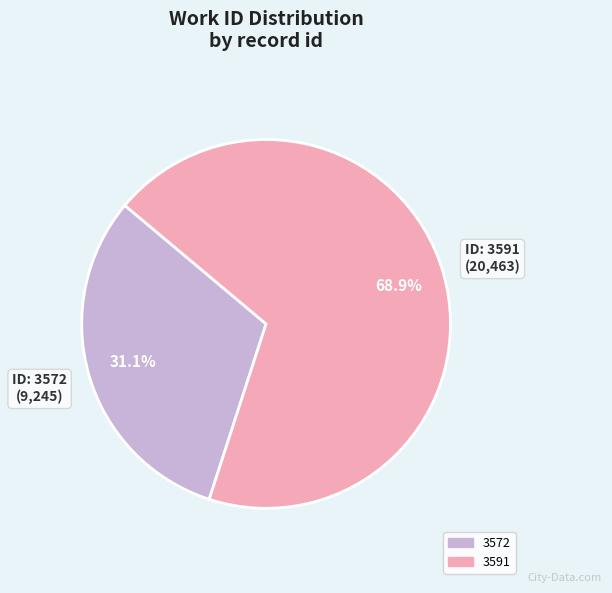

To the nearest percent, what percentage of the pie is 3572?

31%